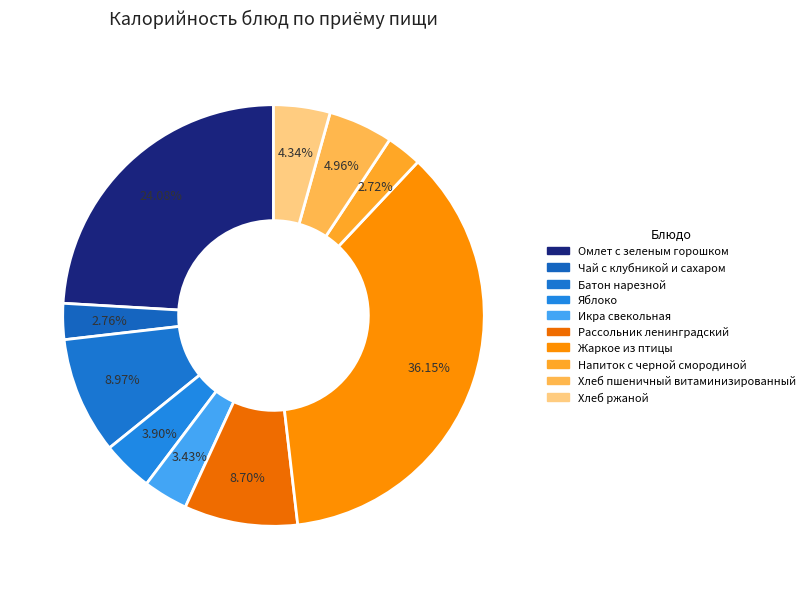

Count the number of slices in the pie.

10